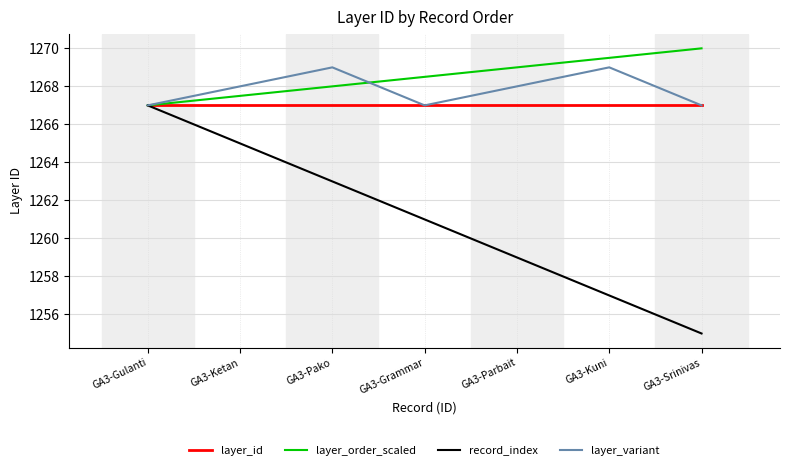

Is it true that layer_id equals 1267.0 at GA3-Gulanti?

True